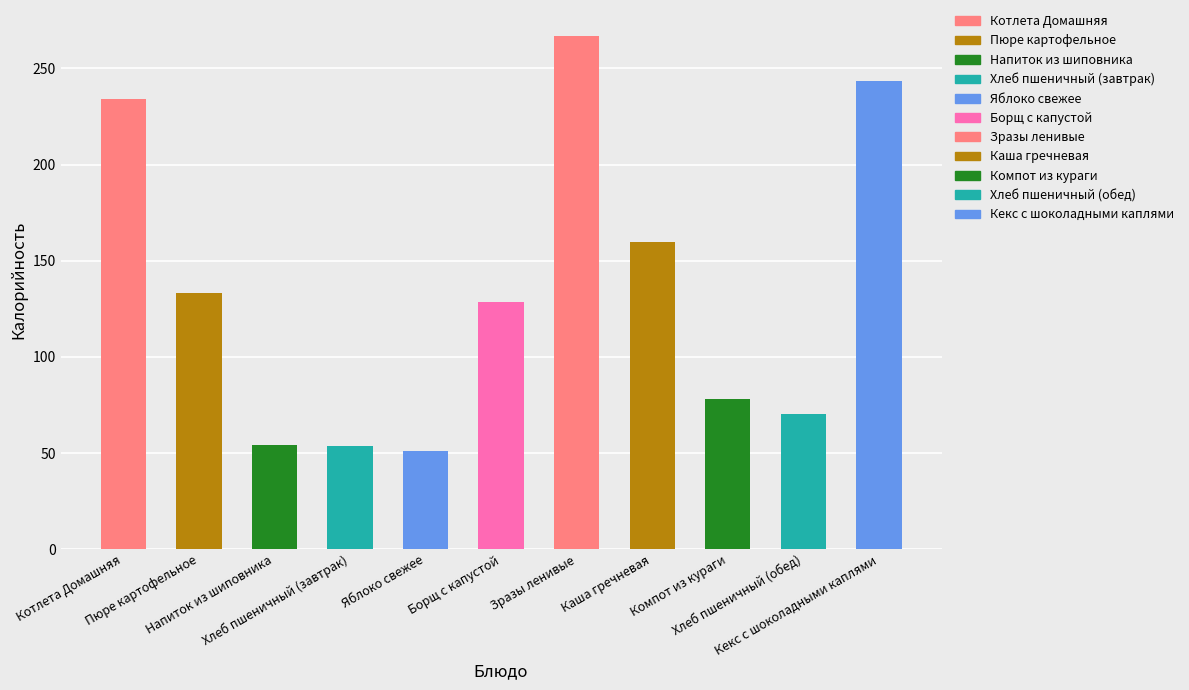

What is the difference between the highest and lowest values at Яблоко свежее?

50.6